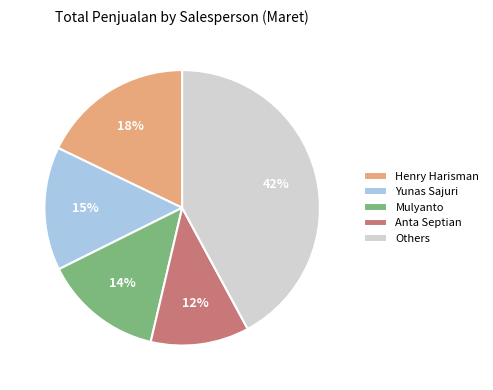

Combined, do Henry Harisman and Mulyanto account for over 50%?

No